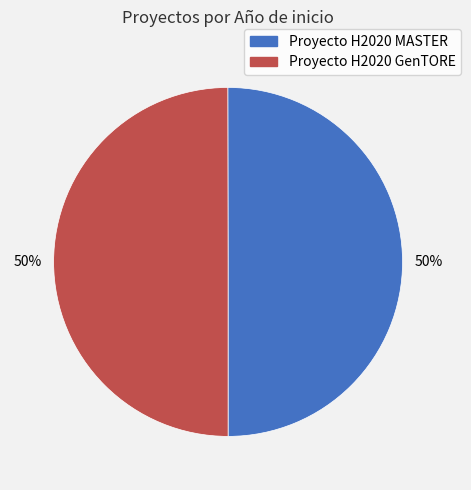

The Proyecto H2020 GenTORE slice represents 50% of the pie. True or false?

True